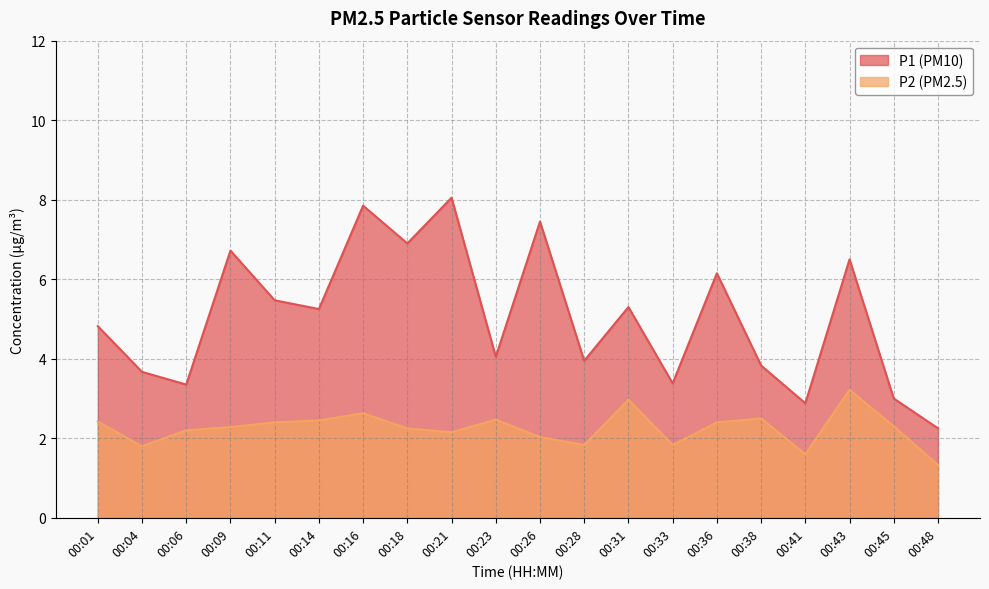

Reading left to right, list all the values displayed in this chart.

P1: 4.8	3.7	3.4	6.7	5.5	5.2	7.8	6.9	8.1	4.0	7.5	4.0	5.3	3.4	6.2	3.8	2.9	6.5	3.0	2.2
P2: 2.4	1.8	2.2	2.3	2.4	2.5	2.6	2.2	2.1	2.5	2.0	1.8	3.0	1.8	2.4	2.5	1.6	3.2	2.3	1.3